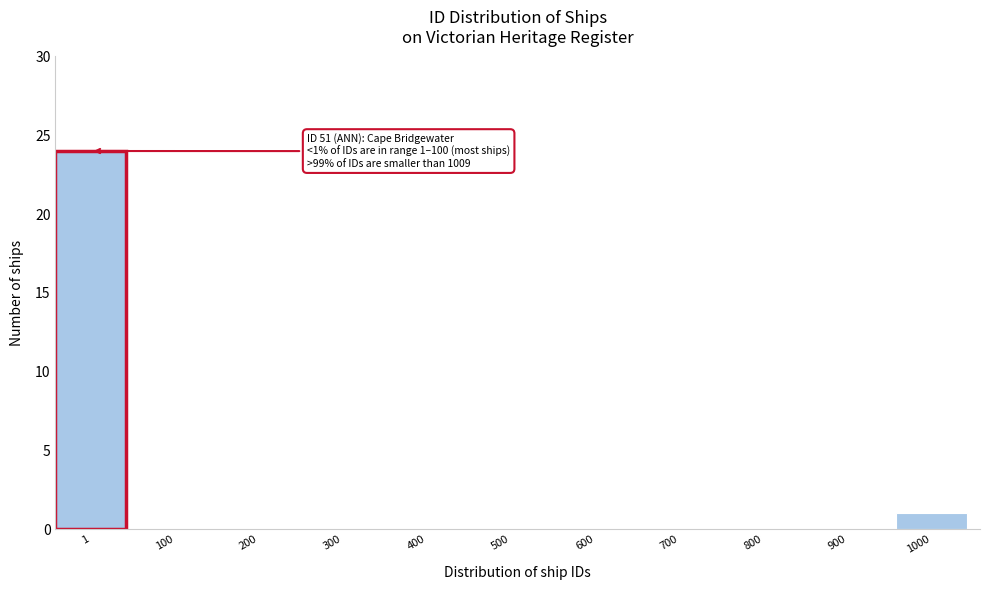

Reading left to right, extract all data points from this chart.

1=24	100=0	200=0	300=0	400=0	500=0	600=0	700=0	800=0	900=0	1000=1